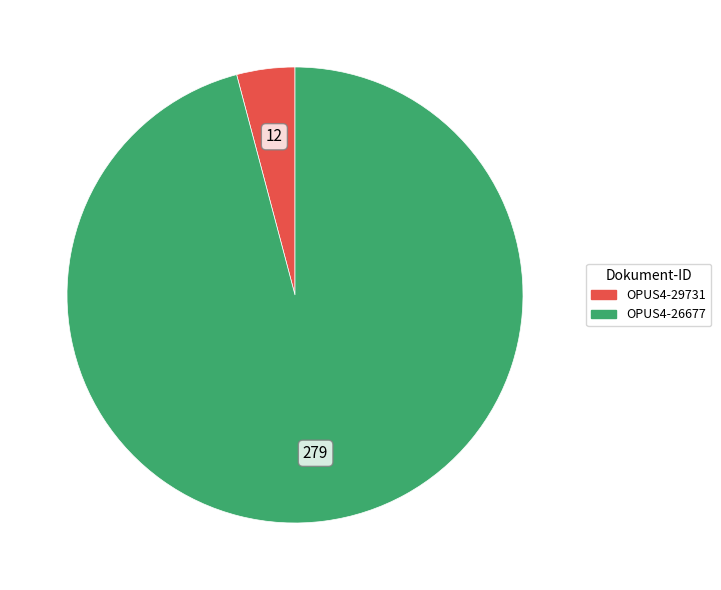

How many slices are in this pie chart?

2